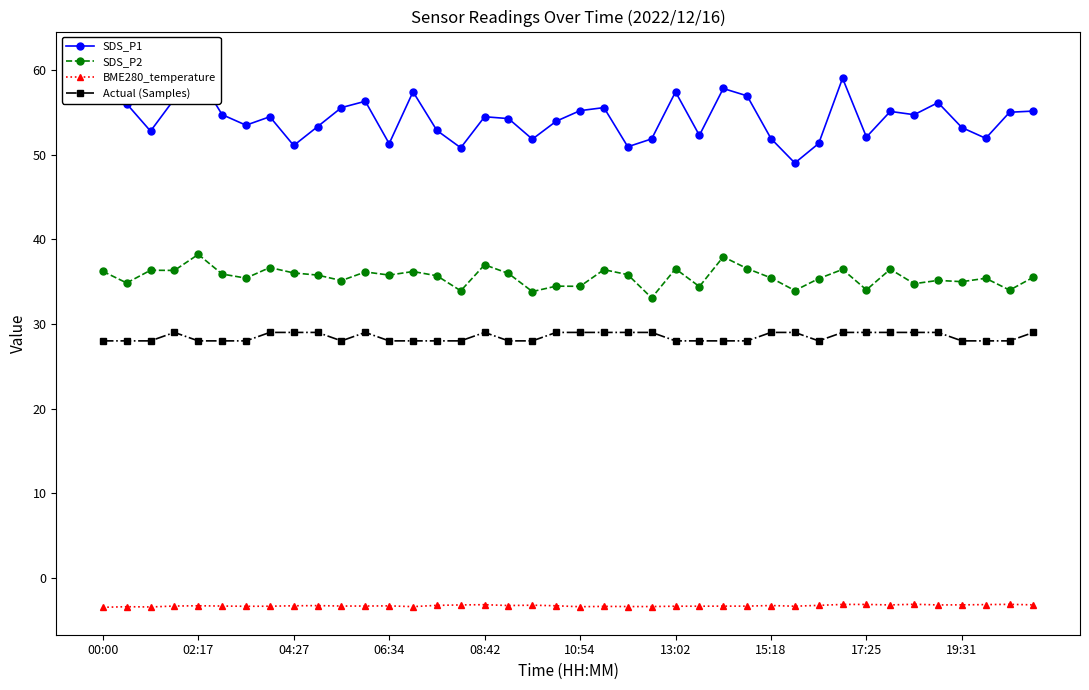

What is the total value across all series at 30?

111.4